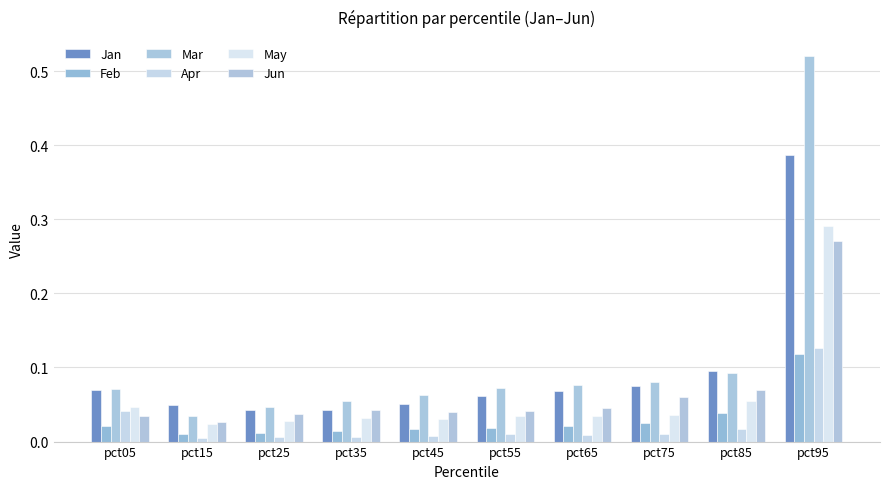

How many groups of bars are there?

10